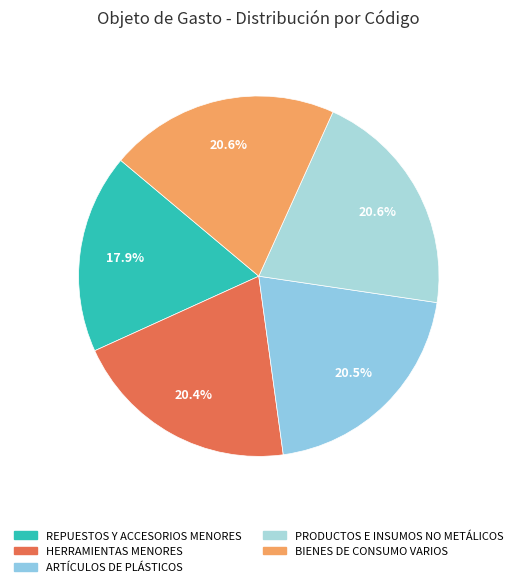

Is there a majority slice in this chart?

No